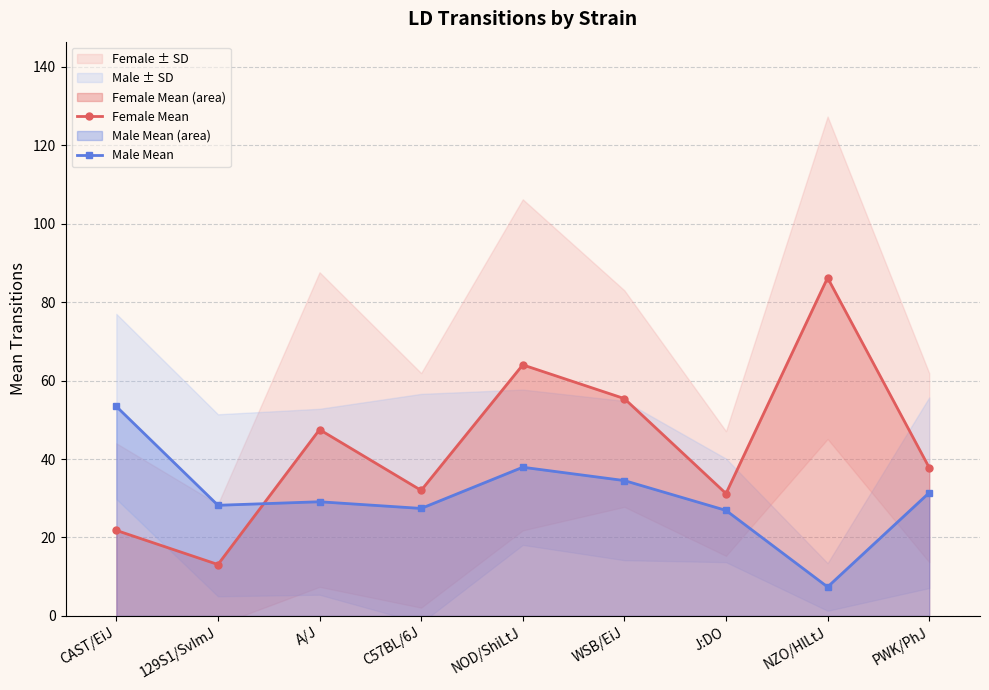

List the series in order of their peak value, highest first.

Female Mean, Male Mean